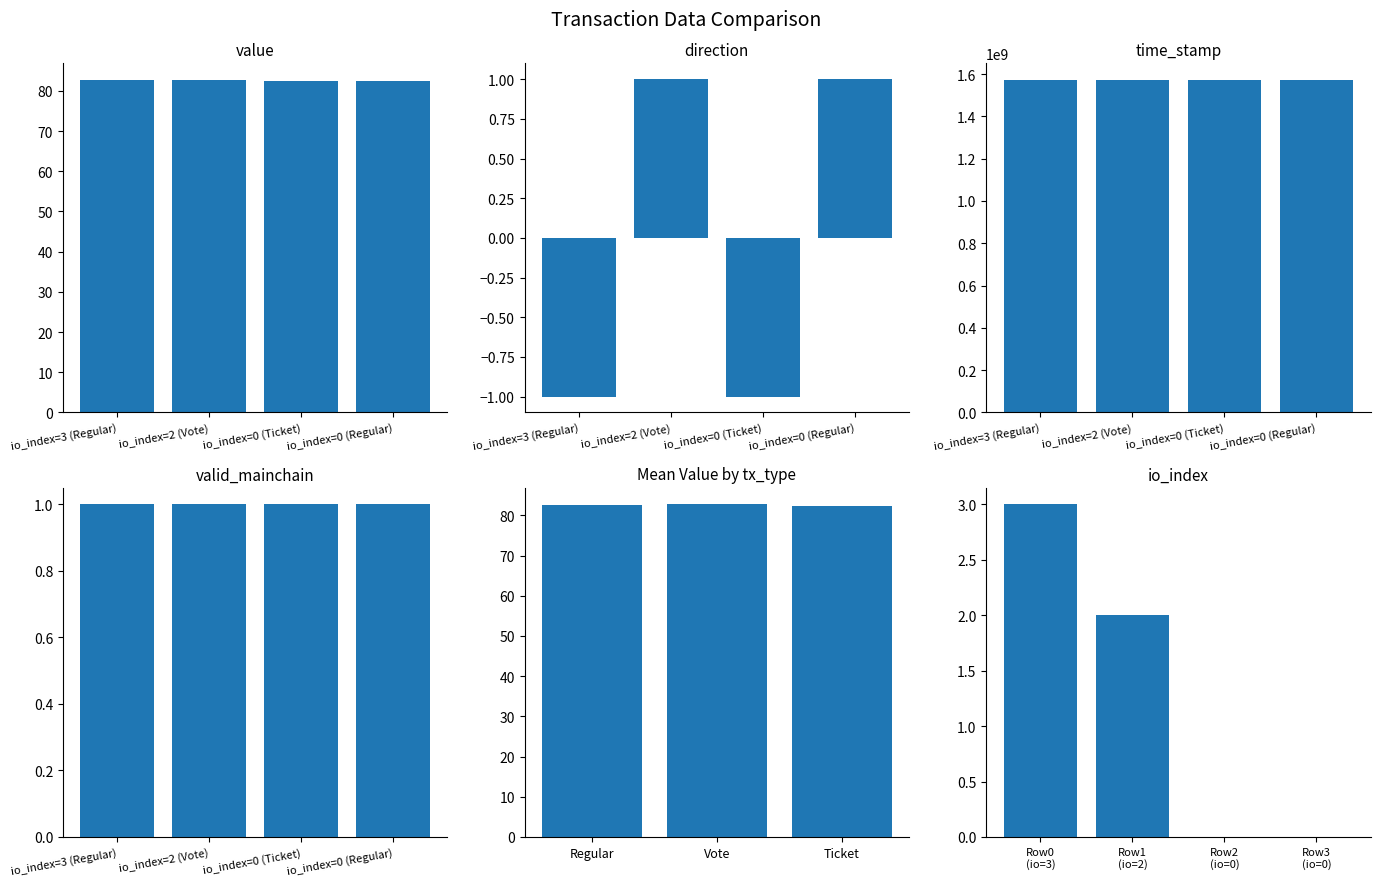

How many data points in time_stamp are above 1572014315?

1